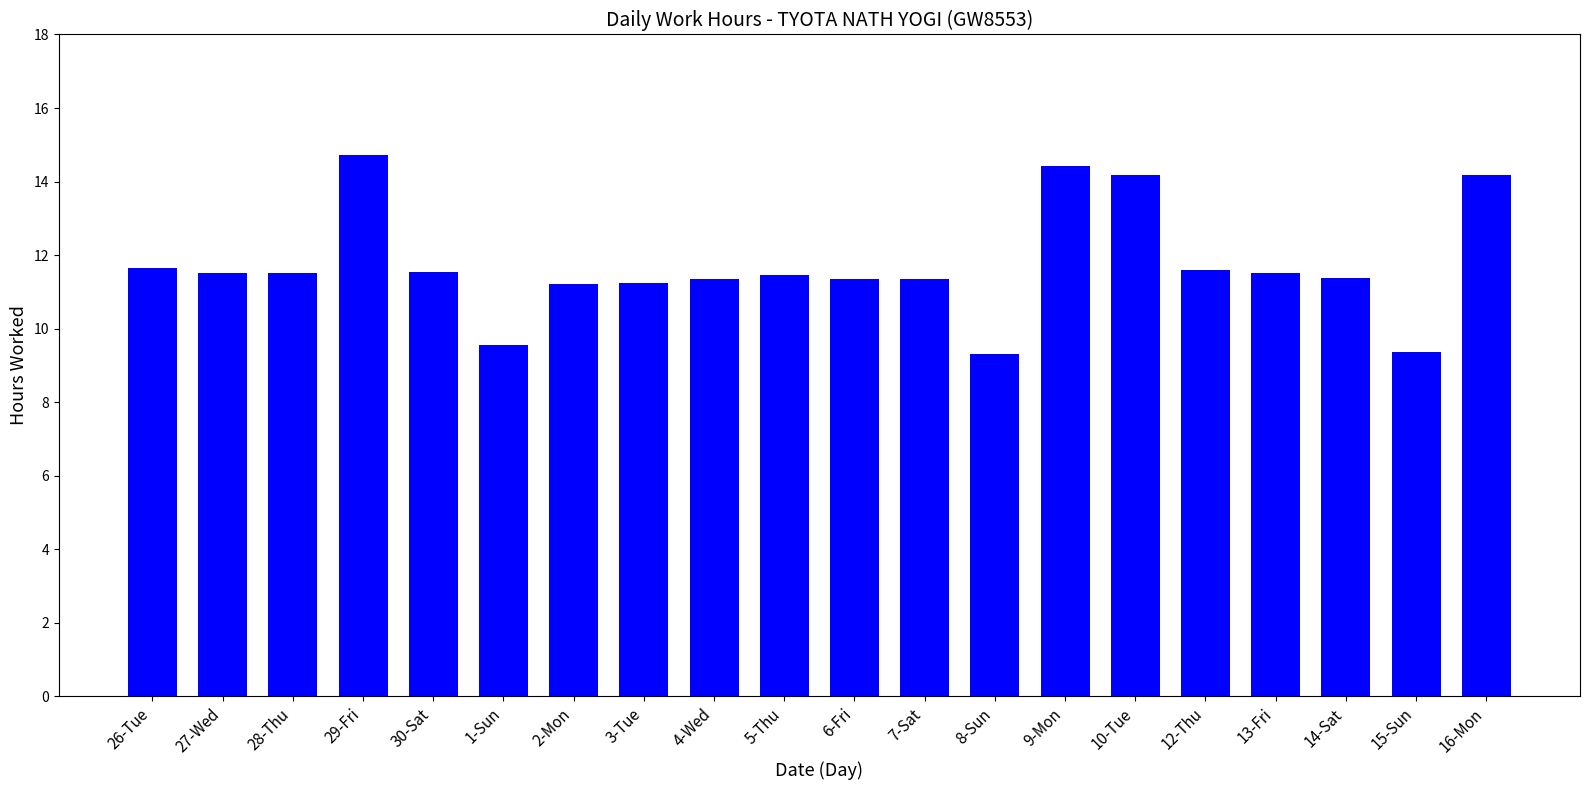

At which label does the data first exceed 11?

26-Tue